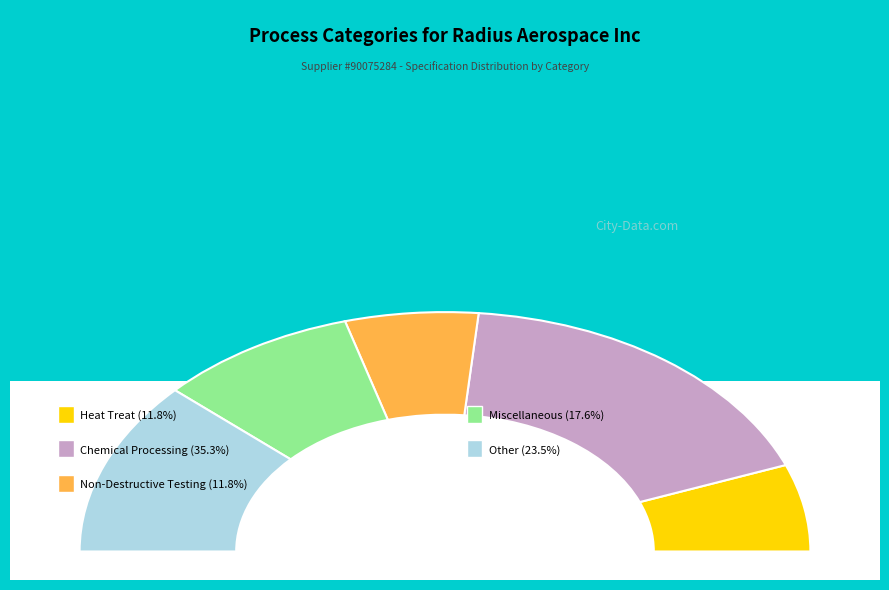

What is the change in value from Non-Destructive Testing to Other?

+2